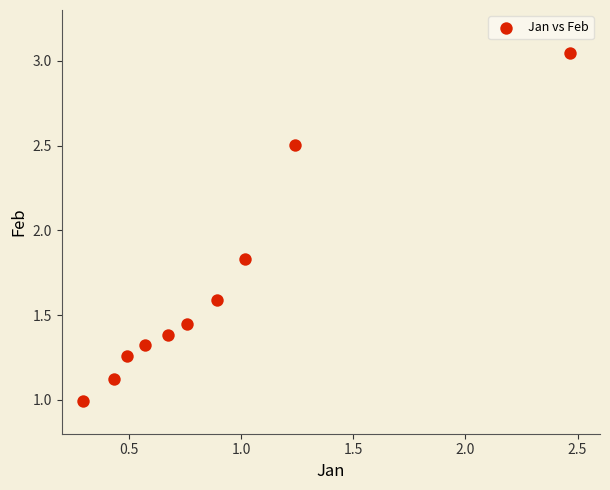

What is the range of Y values (max minus min)?

2.0